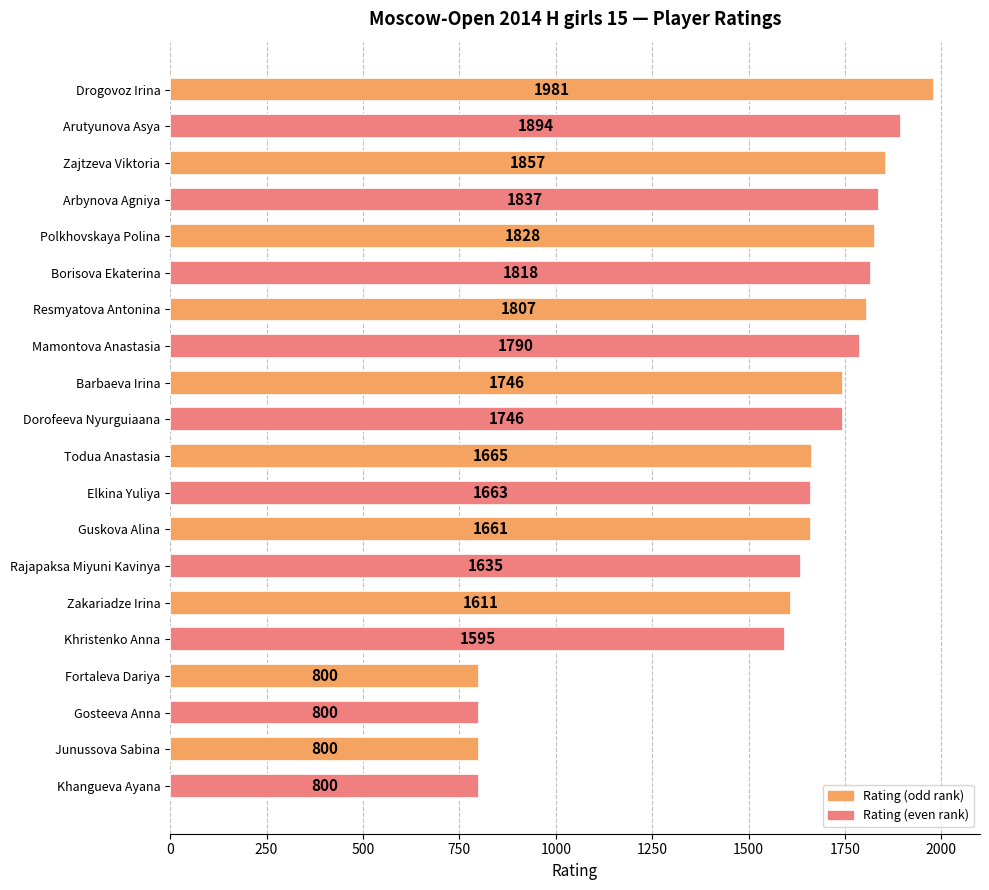

What is the value of the 20th bar from the top?

800